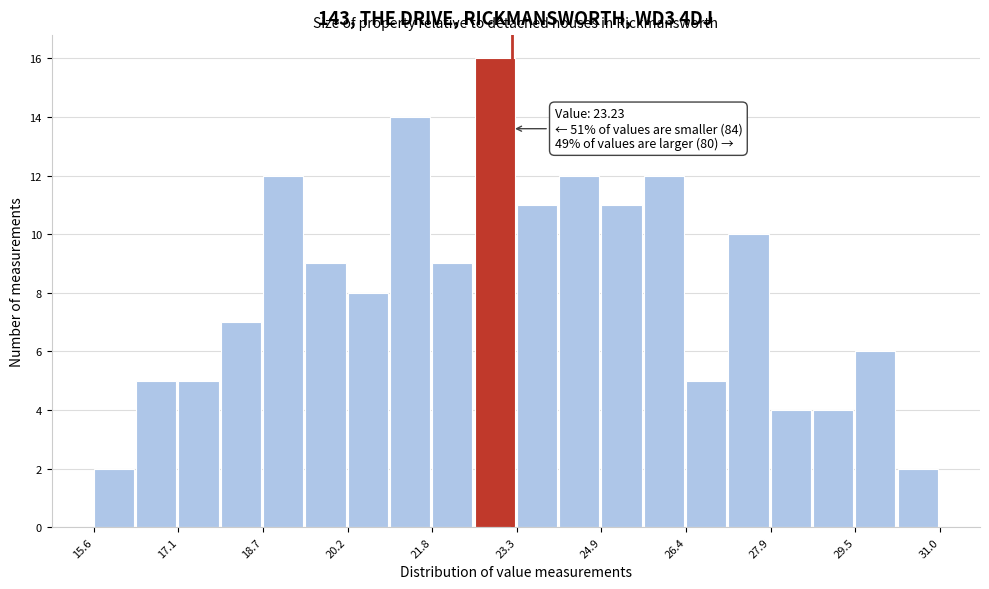

Around what value on the x-axis is the tallest bar? Give the approximate position of its centre, as read against the axis.

23.0